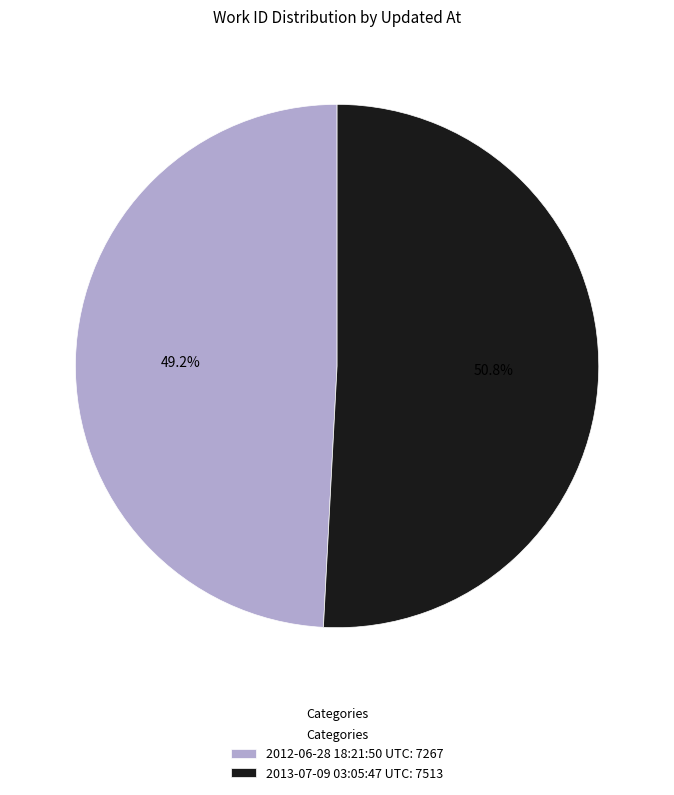

To the nearest percent, what percentage of the pie is 2012-06-28 18:21:50 UTC?

49%